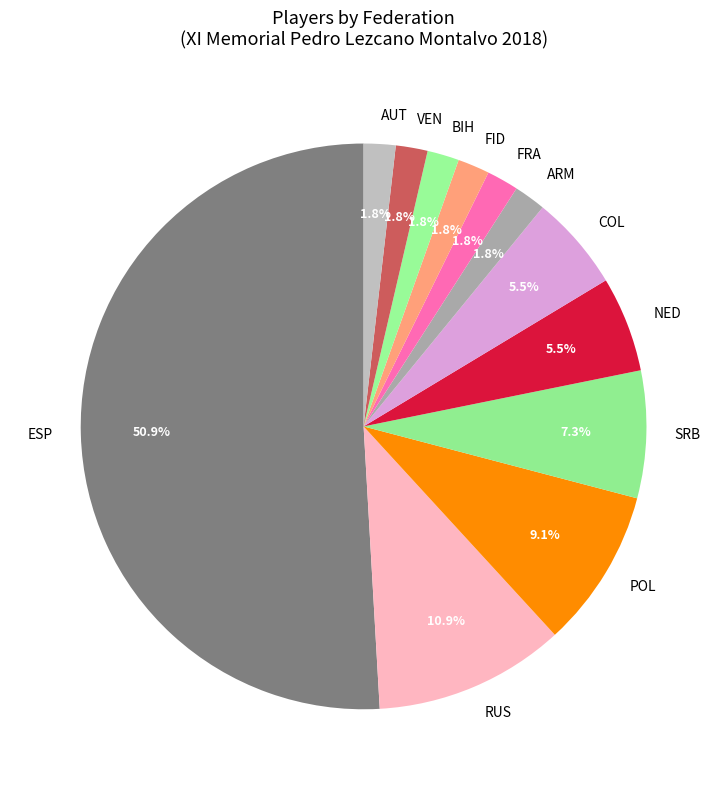

Does VEN account for over 50% of the chart?

No